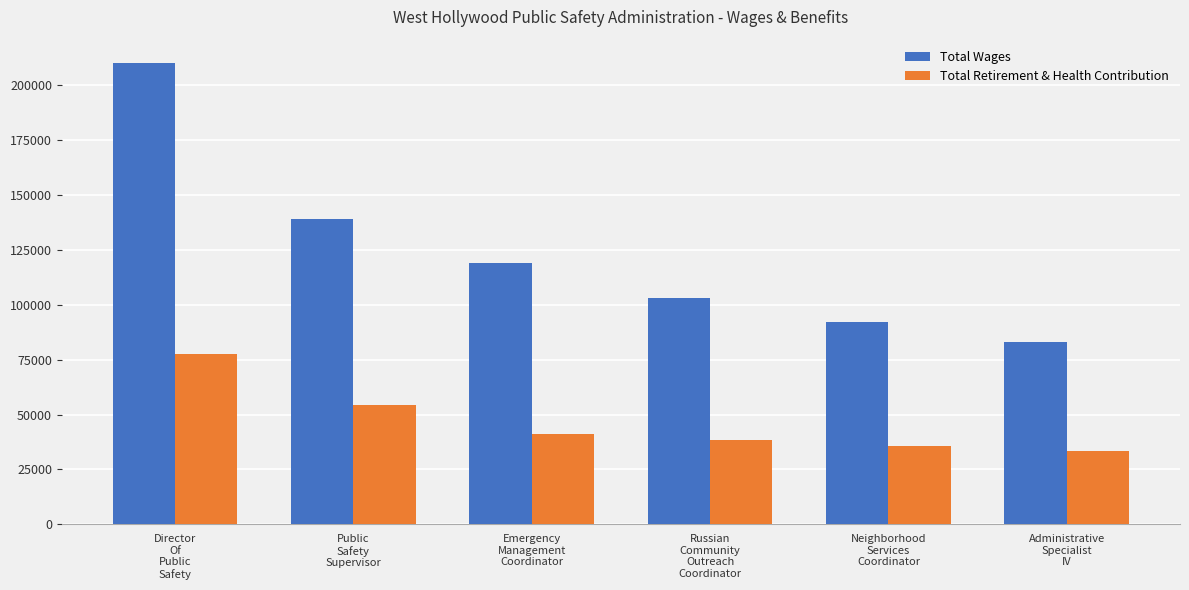

Which series has the widest spread of values?

Total Wages